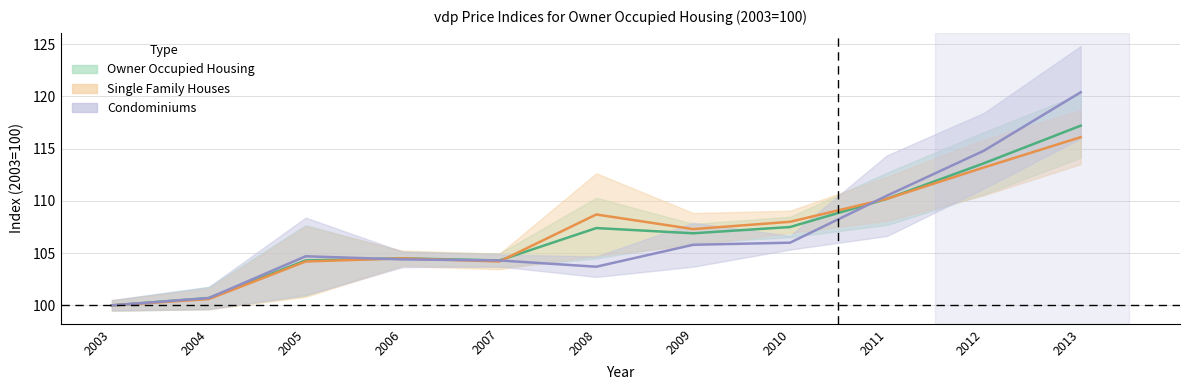

True or false: Owner Occupied Housing has more than 2 points higher than both neighbors.

False